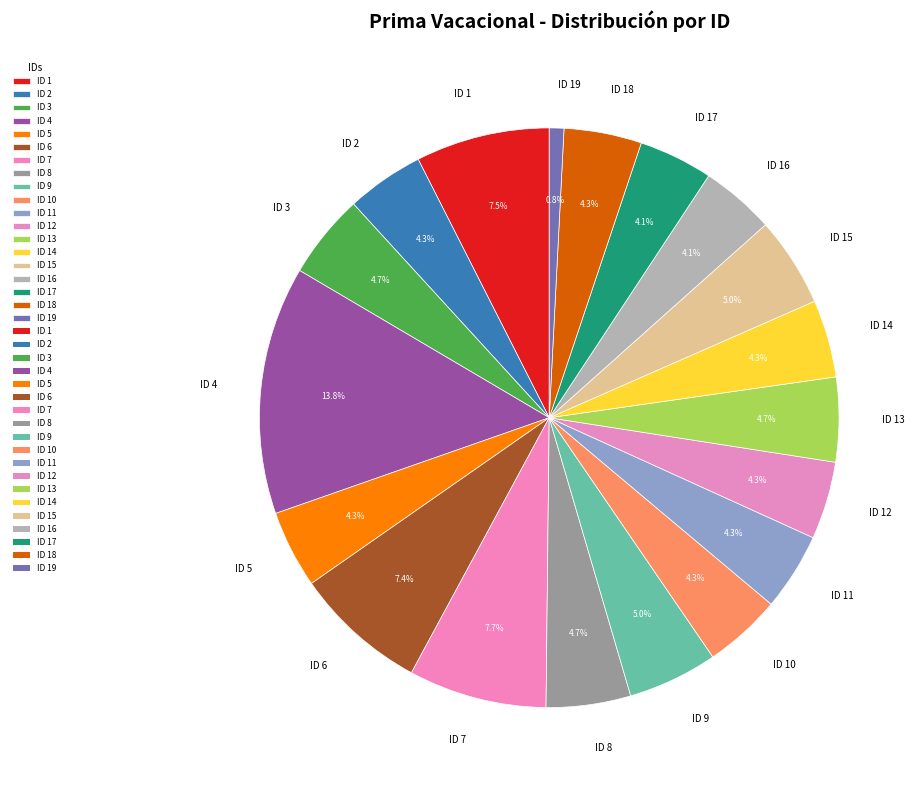

Is ID 3 the majority of the pie?

No